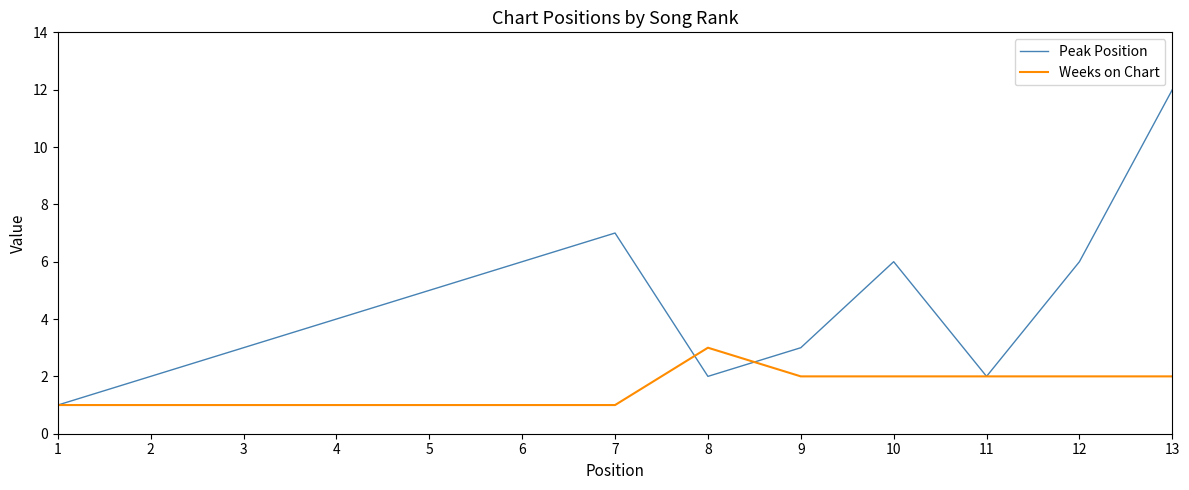

List the series in order of their overall mean, lowest first.

Weeks on Chart, Peak Position